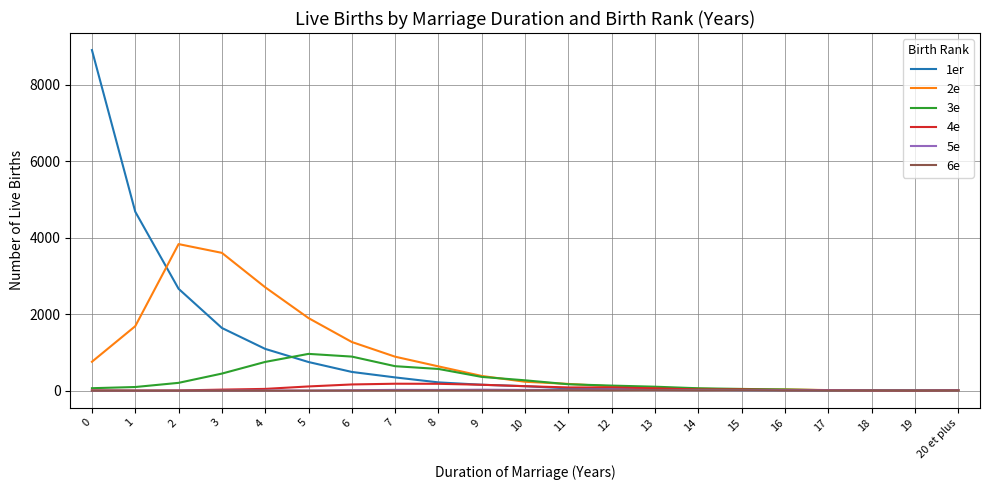

True or false: 1er has a value of 8902 at 0.

True